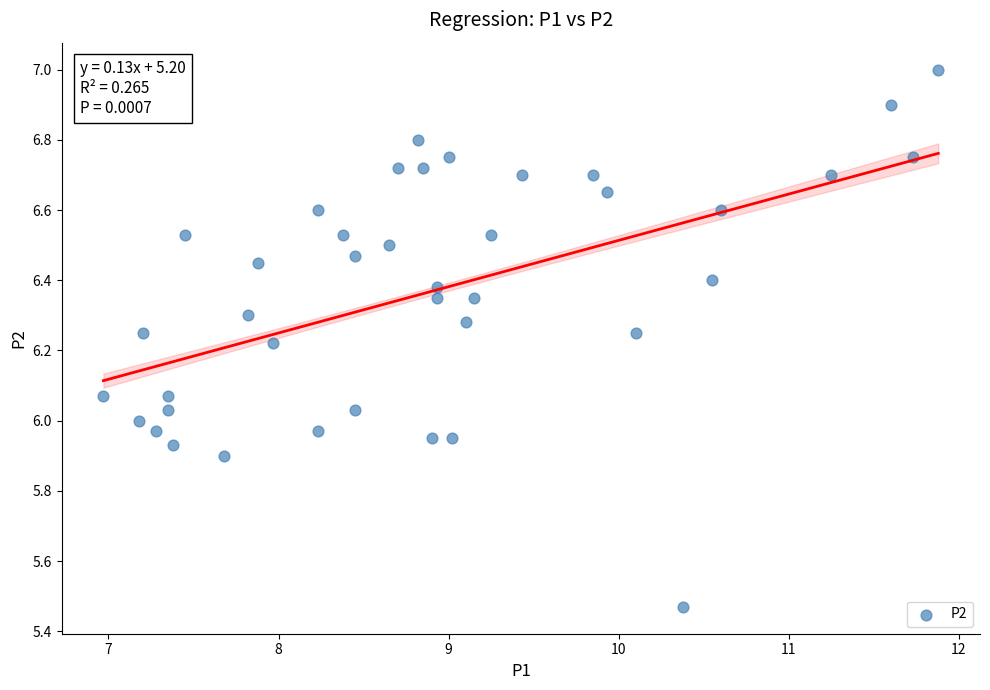

What is the range of X values (max minus min)?

4.9